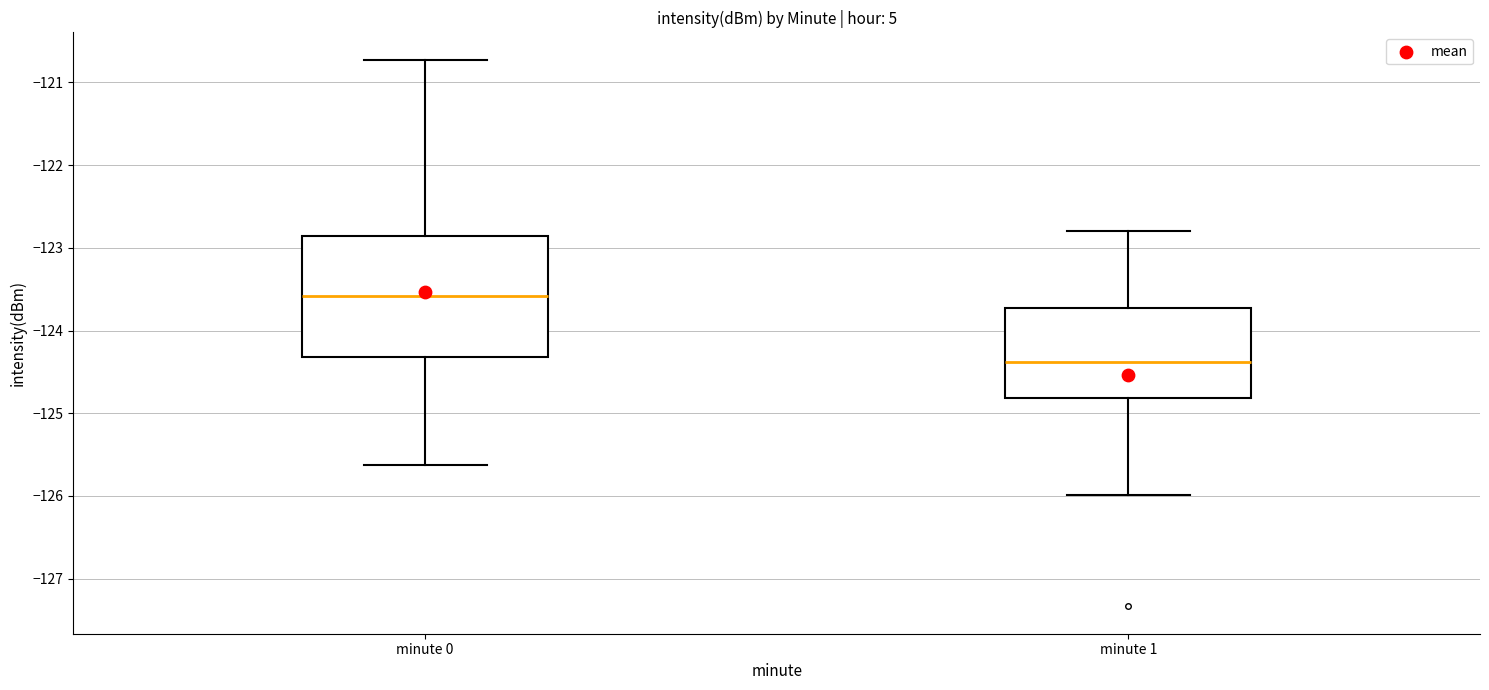

Where does the lower whisker of the box for minute 0 end on the y-axis? The values are not printed on the chart, so give them approximately, as read against the axis.

-125.6